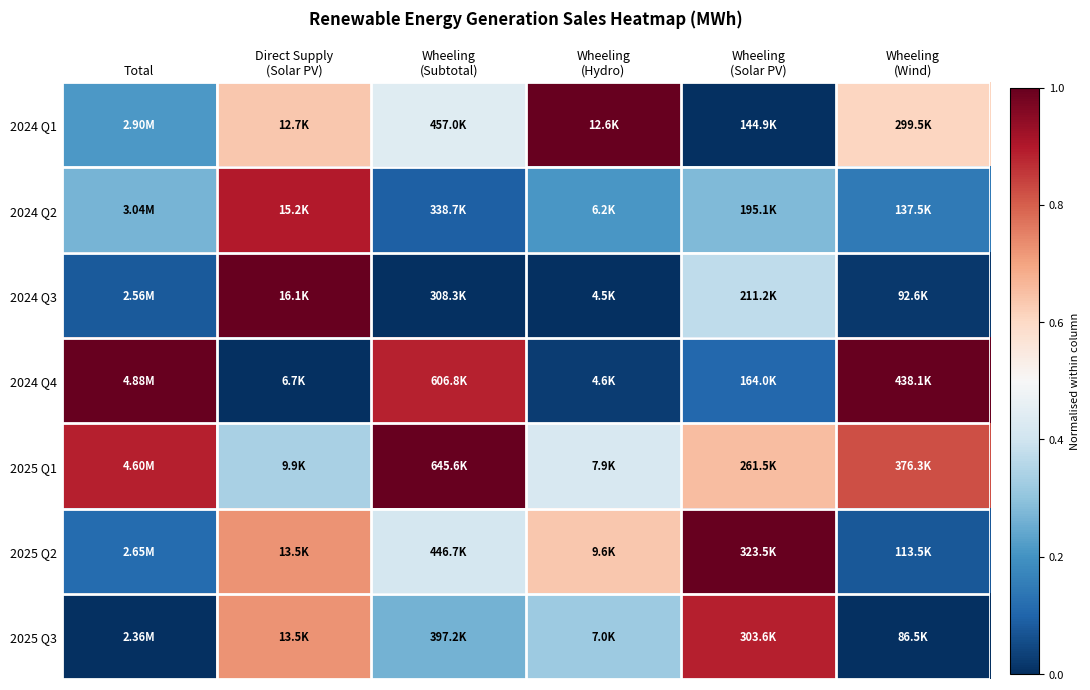

Which series has the largest total across all categories?

2025 Q1